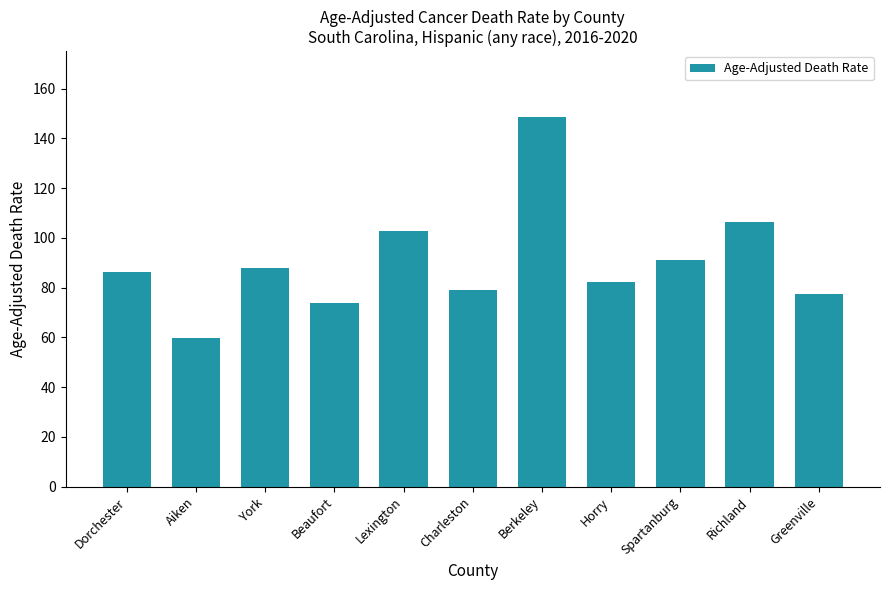

The chart shows a value of 106.2 at Richland. True or false?

True